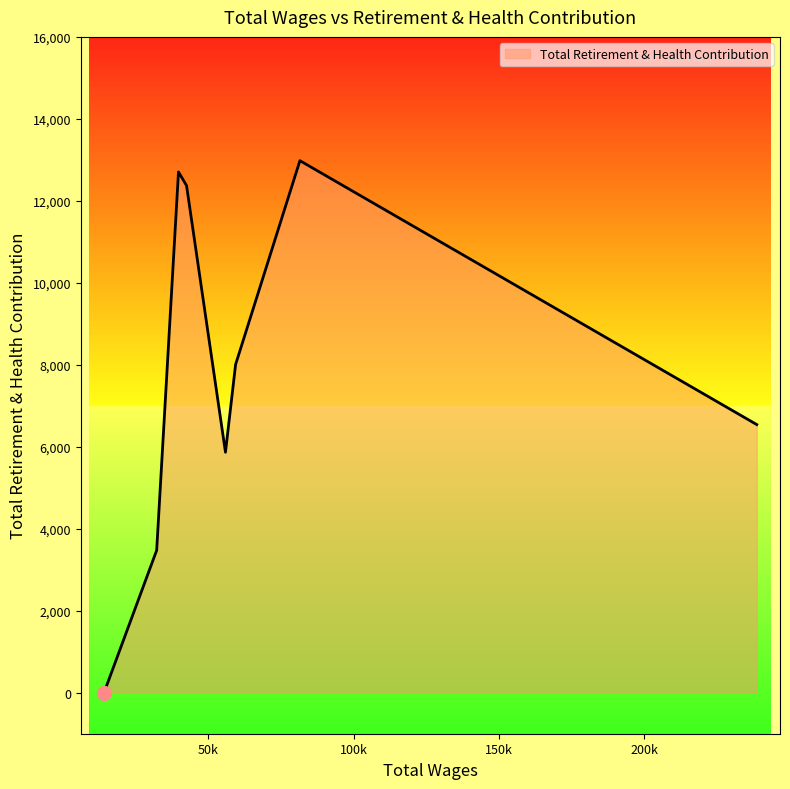

How many values are above zero?

7